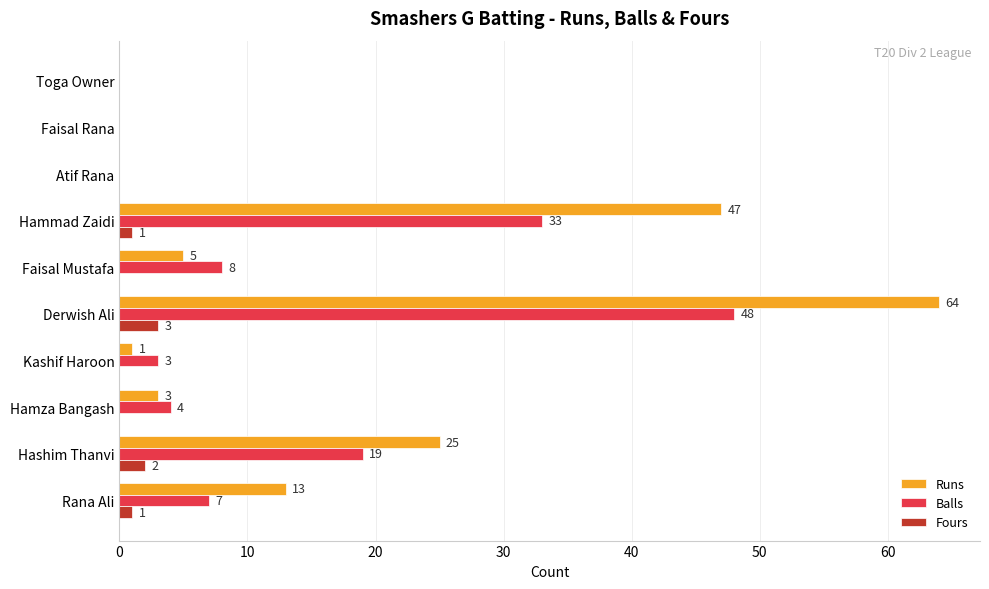

At which category is the sum across all series the highest?

Derwish Ali